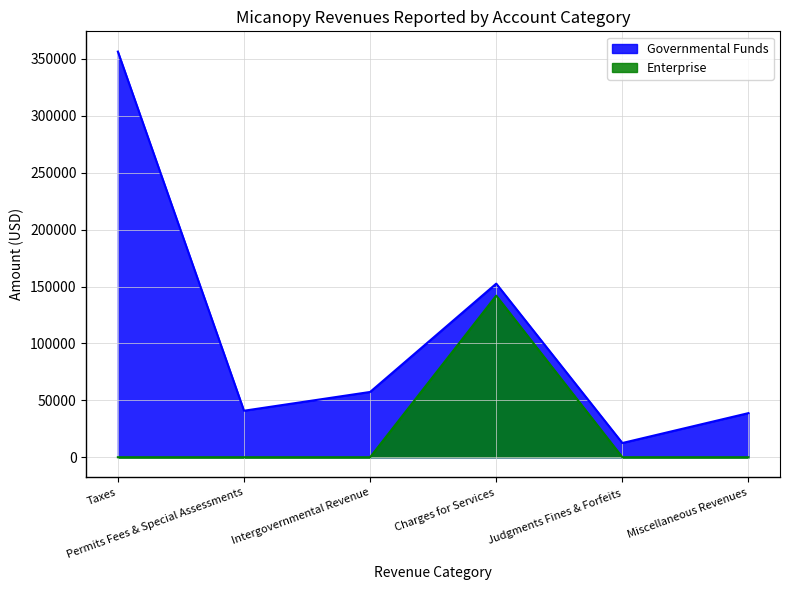

True or false: Governmental Funds has a value of 356472 at Taxes.

True